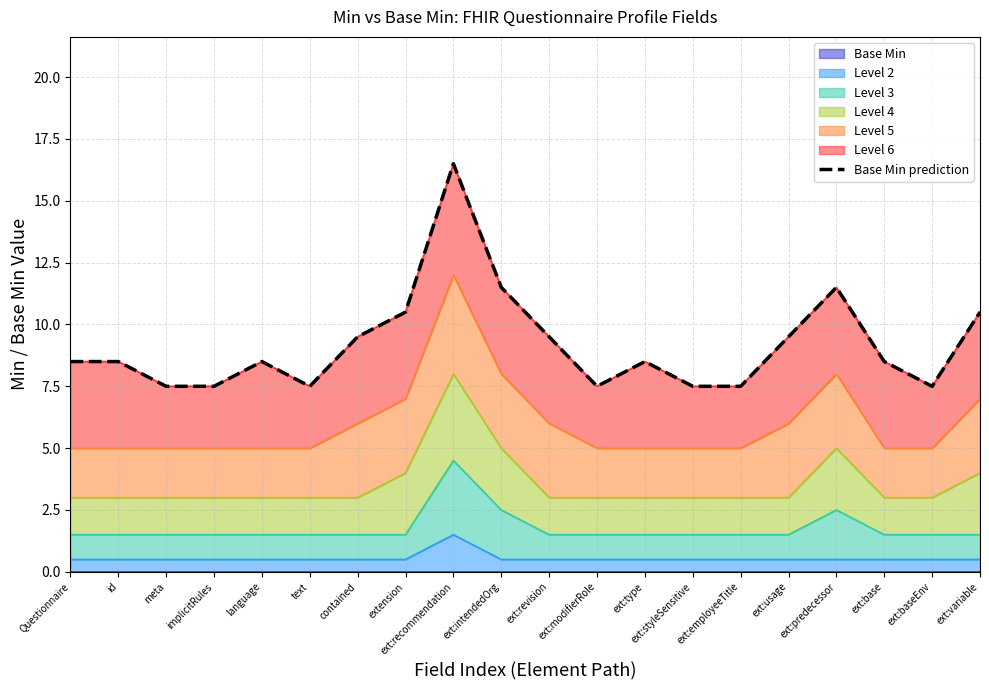

What is the smallest value displayed?

7.5